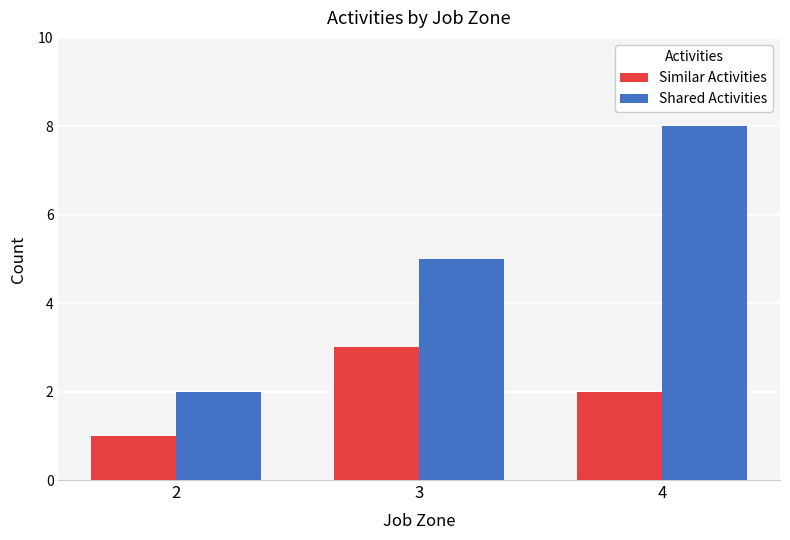

What is the sum of all Shared Activities values?

15